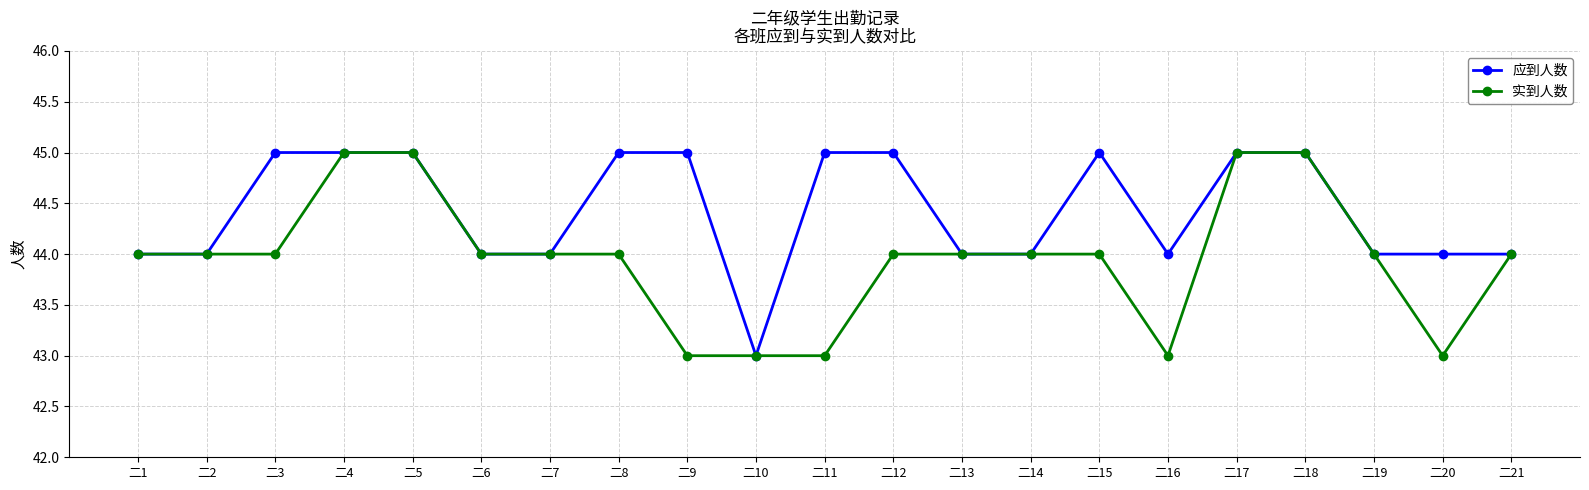

How many distinct data groups are displayed?

2